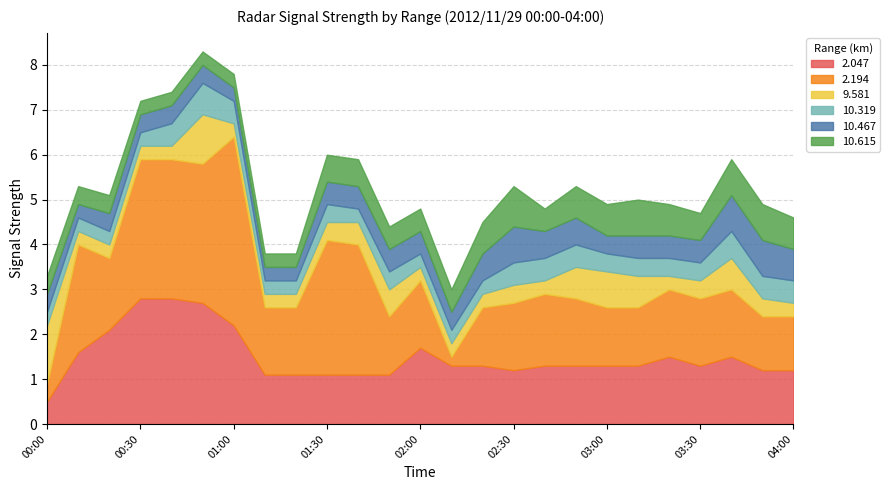

Rank the categories by 10.319 value from lowest to highest.

00:00, 00:10, 00:20, 00:30, 01:10, 01:20, 01:40, 02:00, 02:10, 02:20, 01:30, 01:50, 03:00, 03:10, 03:20, 03:30, 00:40, 01:00, 02:30, 02:40, 02:50, 03:50, 04:00, 03:40, 00:50